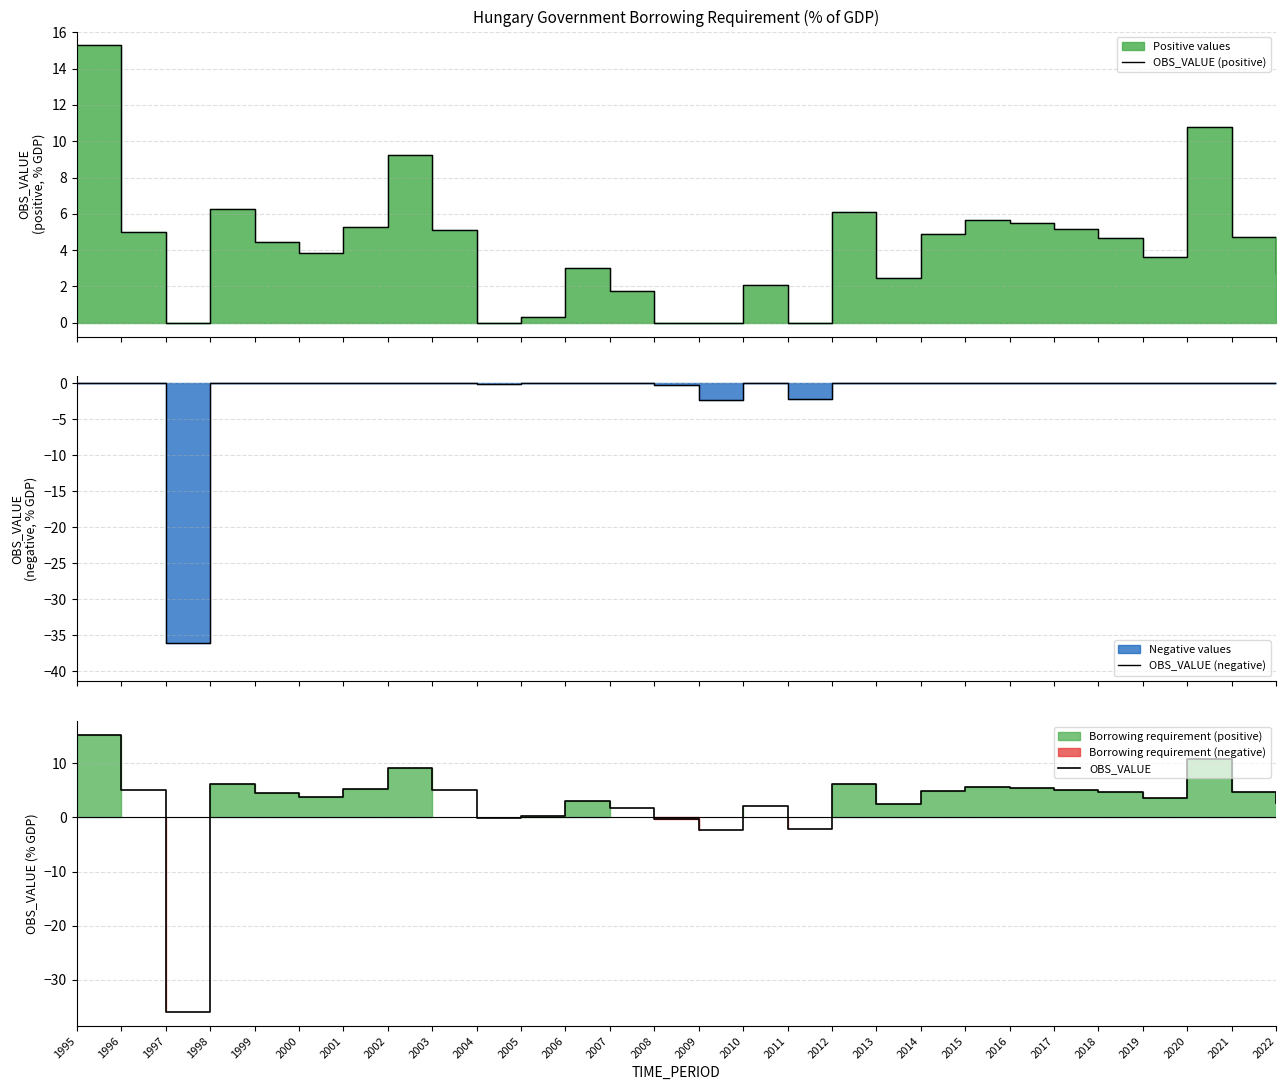

Reading left to right, extract all data points from this chart.

OBS_VALUE (positive): 1995=15.3	1996=5.0	1997=0.0	1998=6.3	1999=4.4	2000=3.8	2001=5.3	2002=9.2	2003=5.1	2004=0.0	2005=0.3	2006=3.0	2007=1.8	2008=0.0	2009=0.0	2010=2.1	2011=0.0	2012=6.1	2013=2.5	2014=4.9	2015=5.7	2016=5.5	2017=5.2	2018=4.7	2019=3.6	2020=10.8	2021=4.7	2022=2.7
OBS_VALUE (negative): 1995=0.0	1996=0.0	1997=-36.0	1998=0.0	1999=0.0	2000=0.0	2001=0.0	2002=0.0	2003=0.0	2004=-0.1	2005=0.0	2006=0.0	2007=0.0	2008=-0.2	2009=-2.3	2010=0.0	2011=-2.2	2012=0.0	2013=0.0	2014=0.0	2015=0.0	2016=0.0	2017=0.0	2018=0.0	2019=0.0	2020=0.0	2021=0.0	2022=0.0
OBS_VALUE: 1995=15.3	1996=5.0	1997=-36.0	1998=6.3	1999=4.4	2000=3.8	2001=5.3	2002=9.2	2003=5.1	2004=-0.1	2005=0.3	2006=3.0	2007=1.8	2008=-0.2	2009=-2.3	2010=2.1	2011=-2.2	2012=6.1	2013=2.5	2014=4.9	2015=5.7	2016=5.5	2017=5.2	2018=4.7	2019=3.6	2020=10.8	2021=4.7	2022=2.7